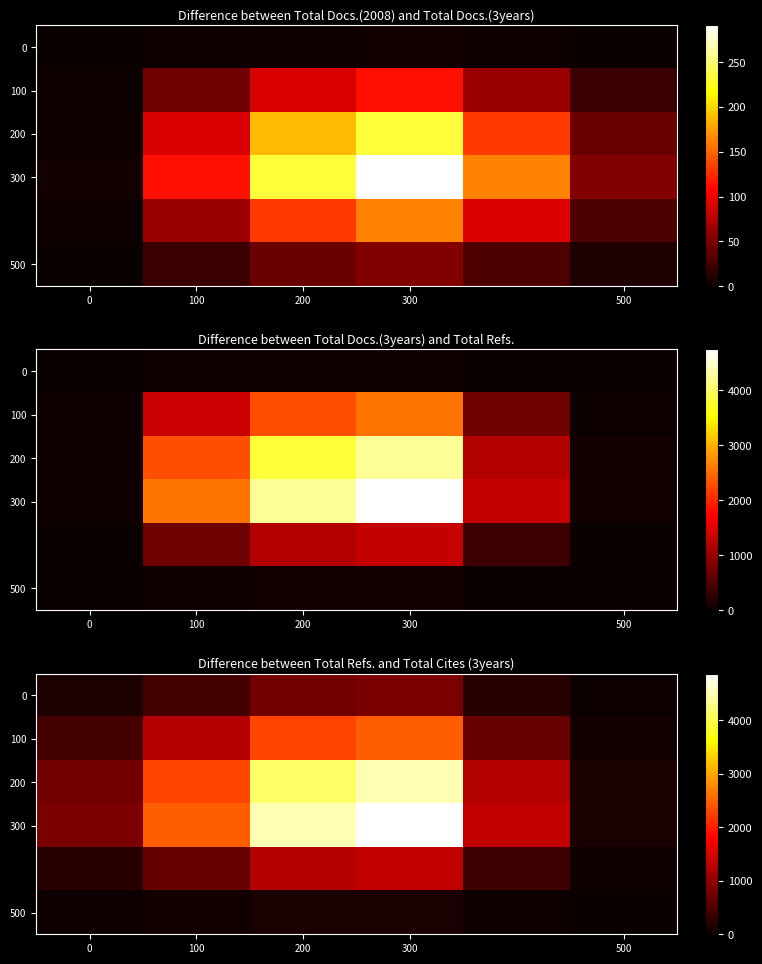

What is the sum of all 500 values?

359.5